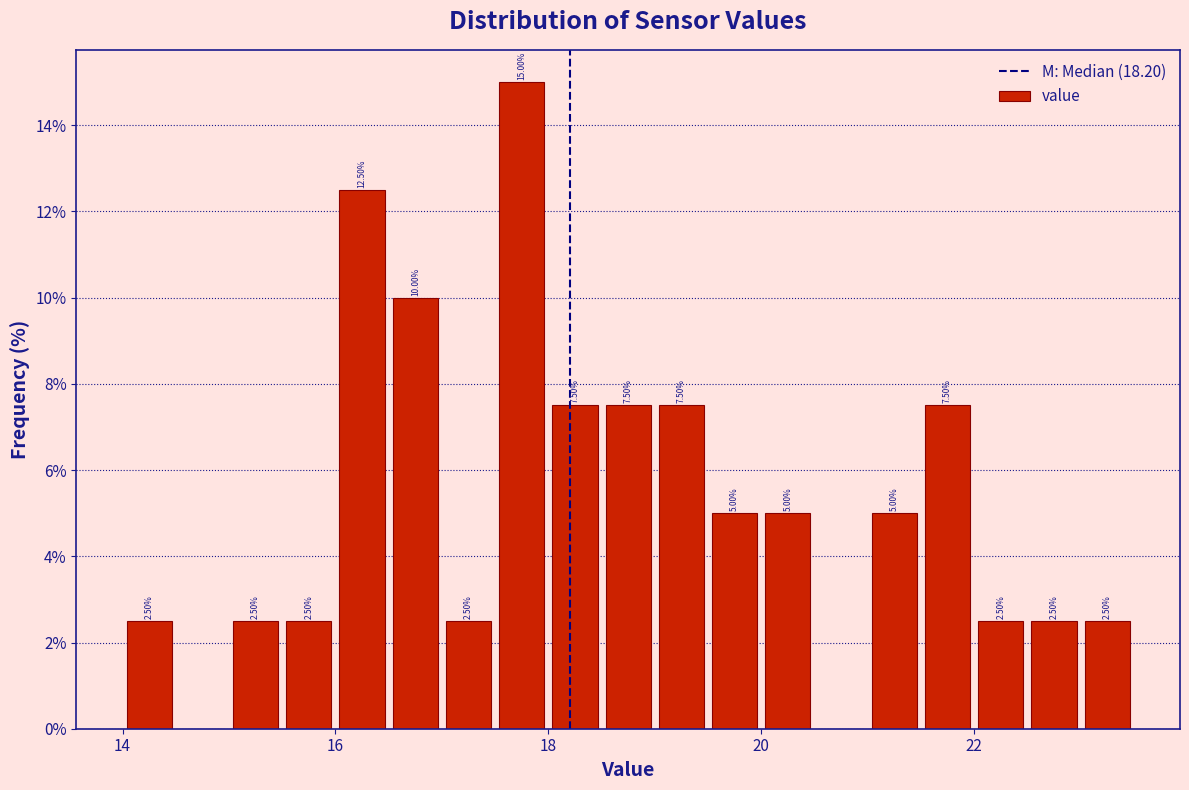

Read against the x-axis, roughly where is the centre of the tallest bar?

17.8